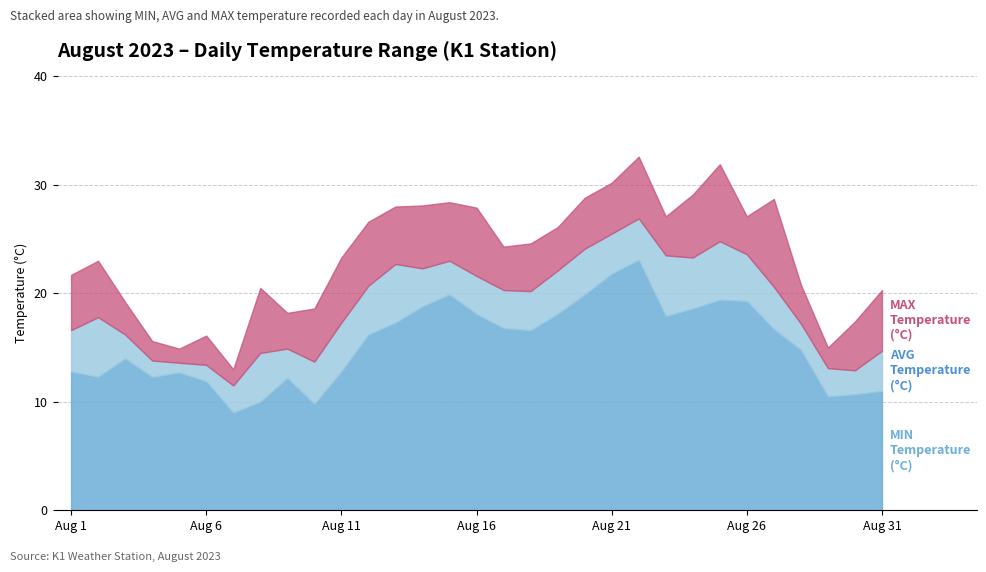

What is the difference between the second highest and second lowest values in the MIN Temperature (°C) series?

12.0